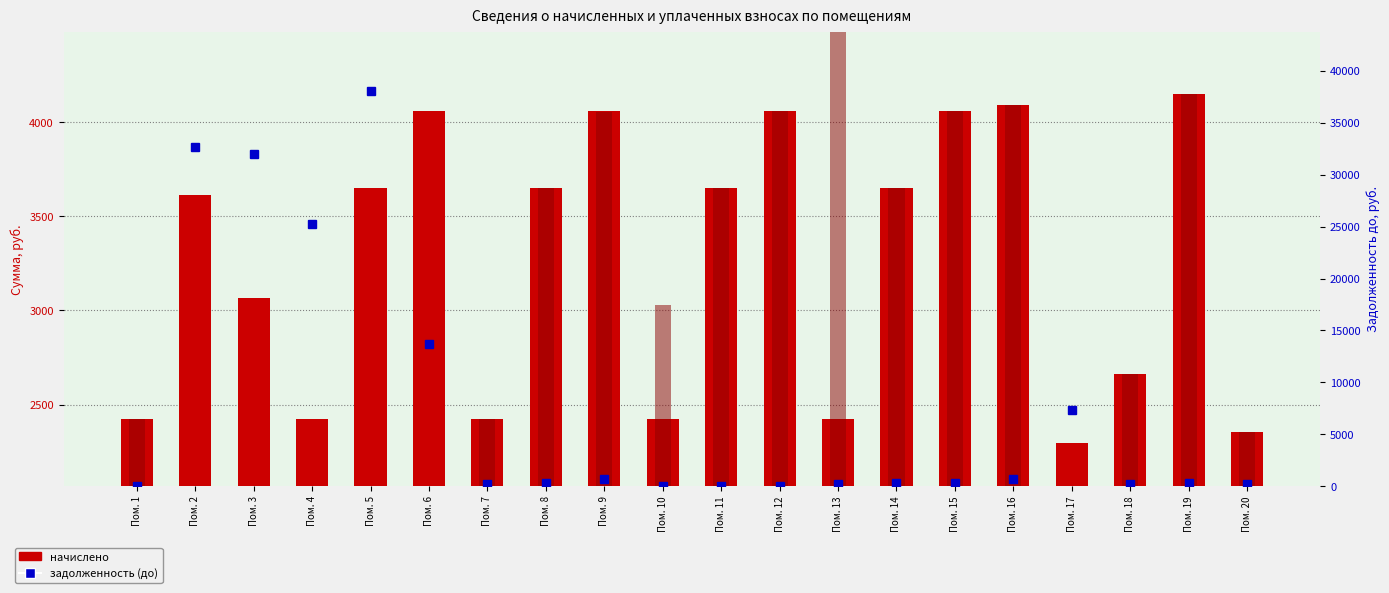

Between Пом. 12 and Пом. 16, which is larger?

Пом. 16